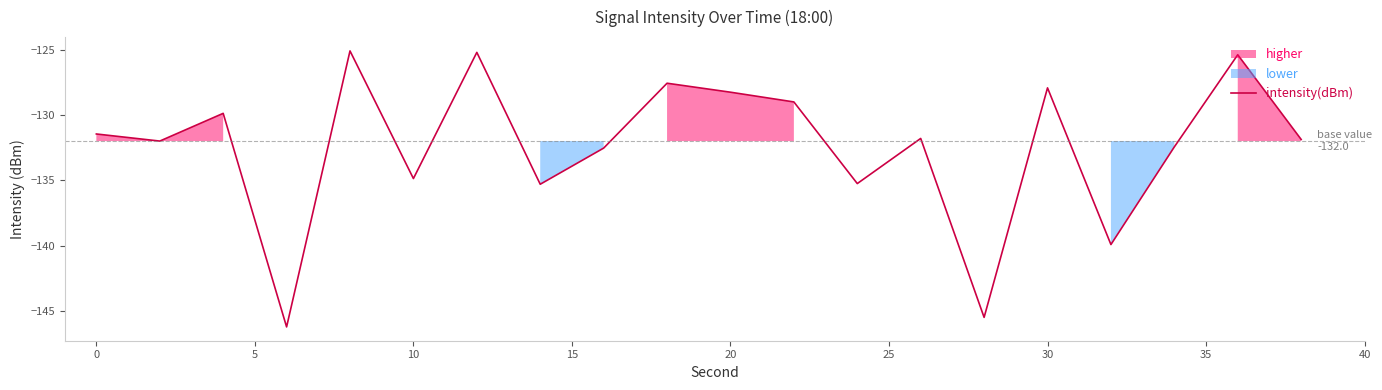

How many data points are less than -131?

12